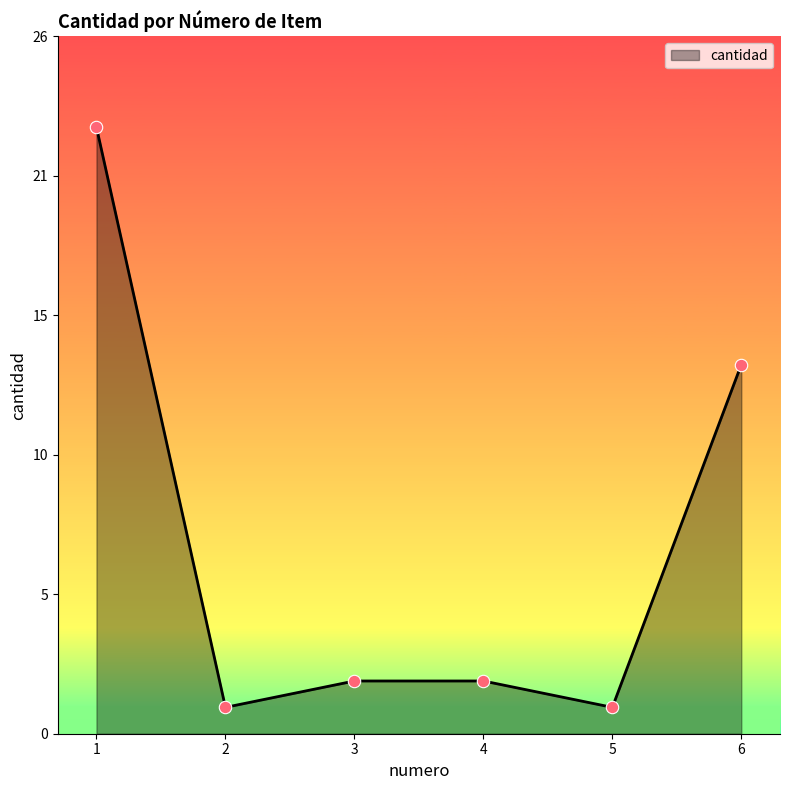

Between 5 and 4, which is larger?

4